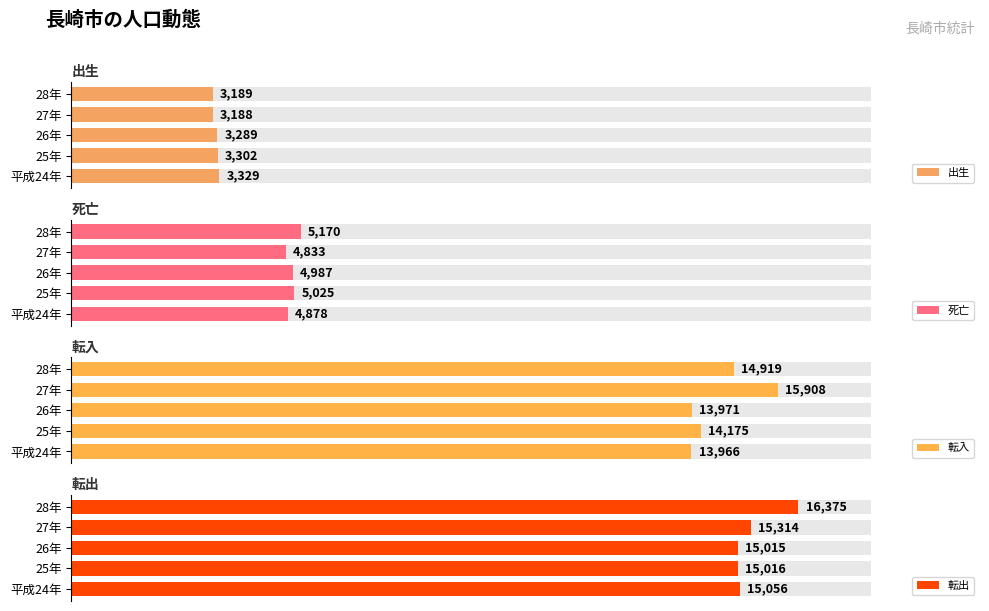

What is the total value across all series at 25年?

37518